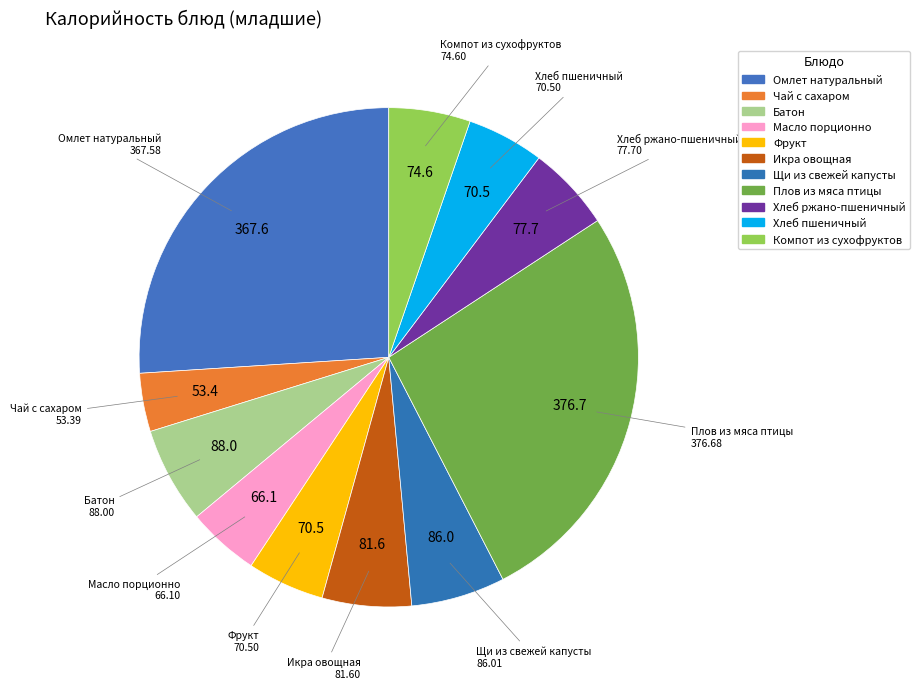

Rank the categories by value from lowest to highest.

Чай с сахаром, Масло порционно, Фрукт, Хлеб пшеничный, Компот из сухофруктов, Хлеб ржано-пшеничный, Икра овощная, Щи из свежей капусты, Батон, Омлет натуральный, Плов из мяса птицы